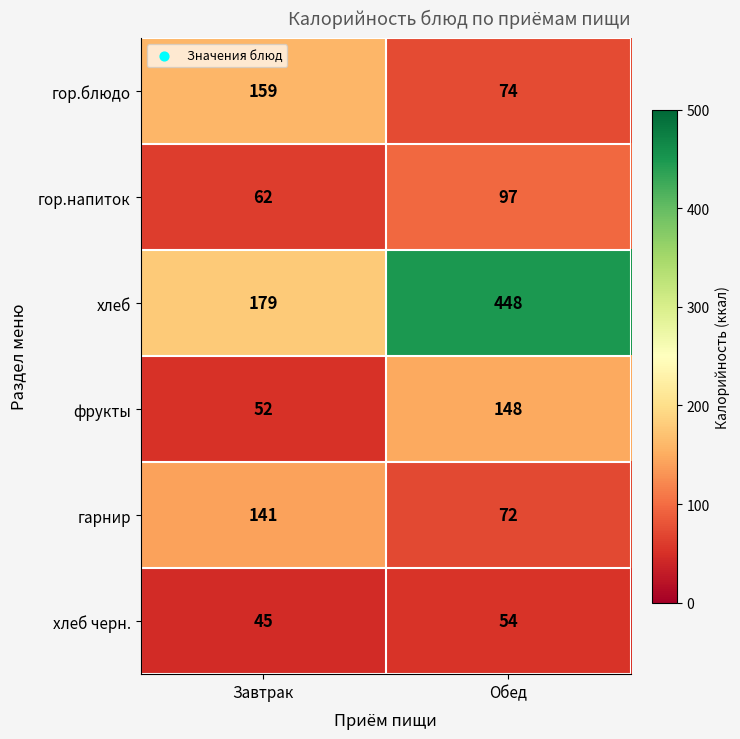

Where is хлеб nearest to the value 313?

Завтрак